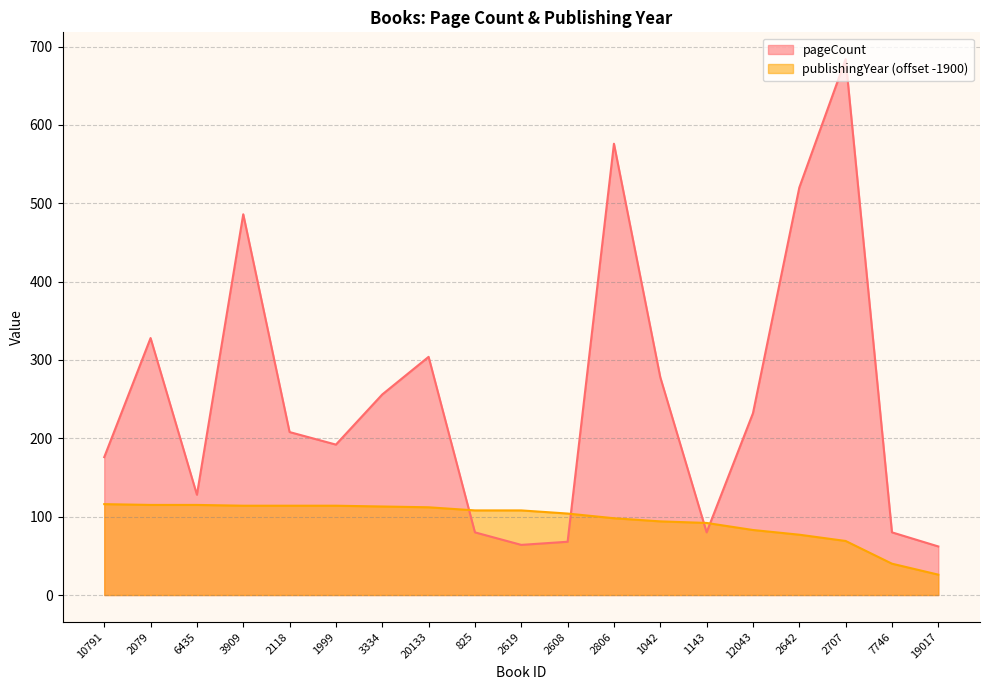

Is it true that publishingYear equals 114 at 1999?

True